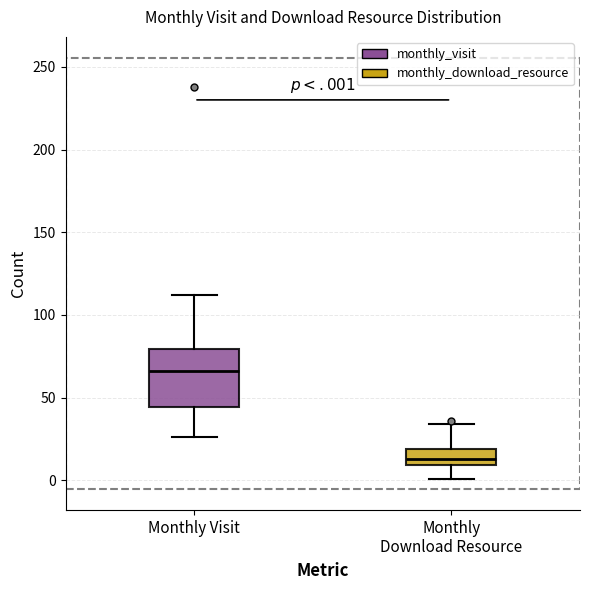

Reading left to right, transcribe this box plot: for each box, give where its median line is, the range the box spans, and where its two whiskers end, as read against the y-axis. The values are not printed on the chart, so give them approximately, as read against the axis.

Monthly Visit: median 65, box 45 to 80, whiskers 25 to 110
Monthly Download Resource: median 15, box 10 to 20, whiskers 0 to 35